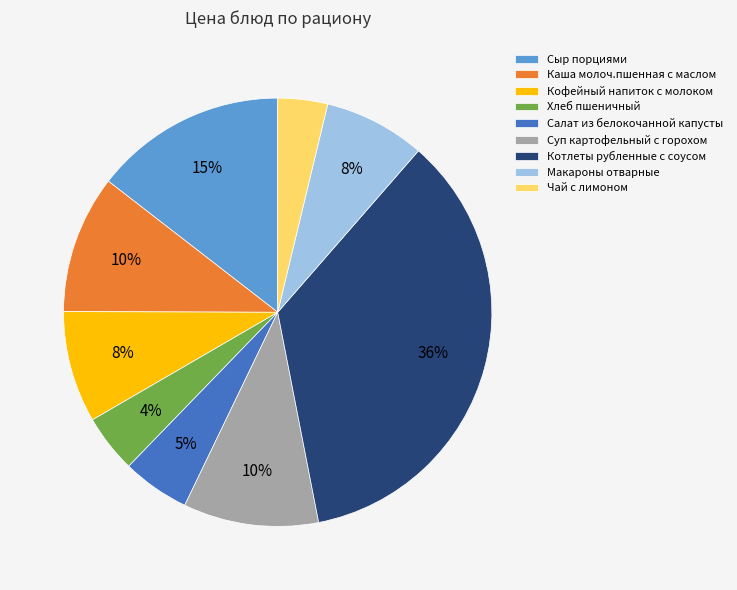

To the nearest percent, what portion does Хлеб пшеничный represent?

4%